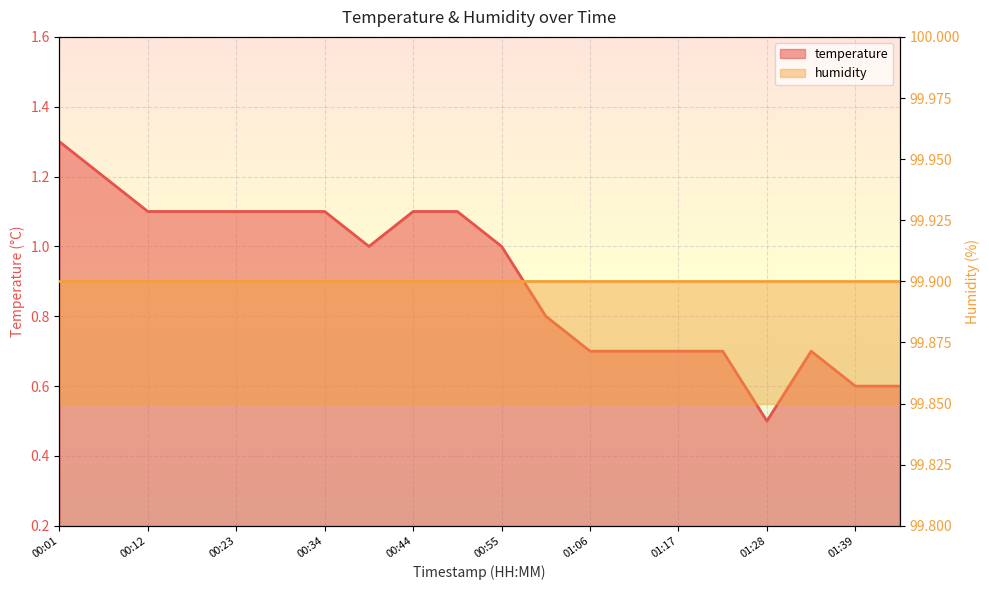

Count the number of values greater than 1.

9